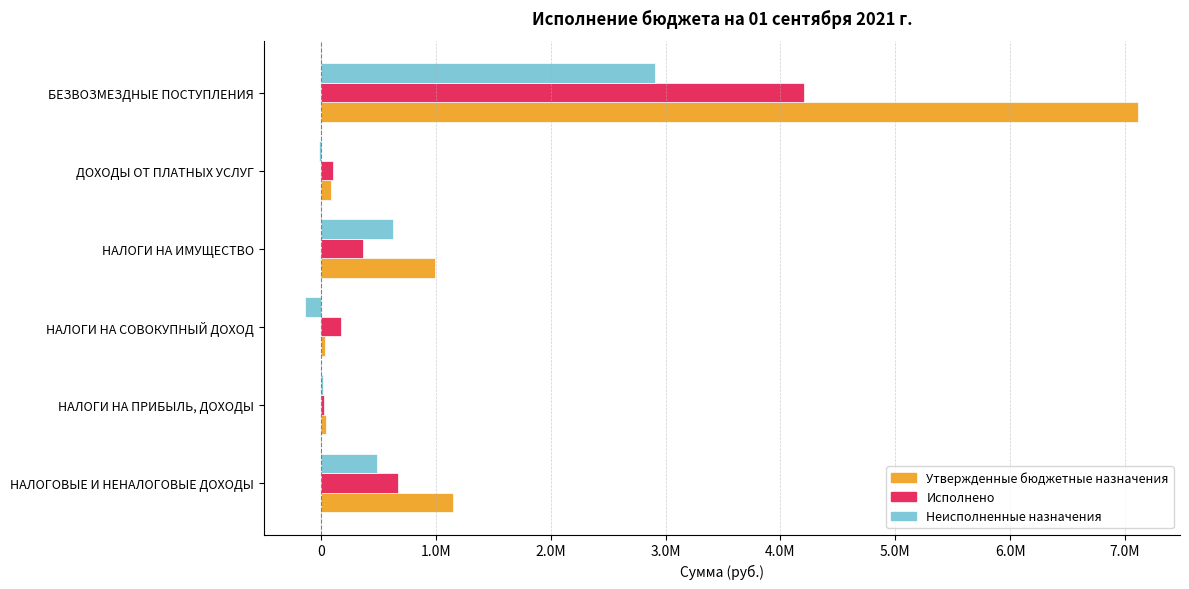

At which category is the sum across all series the highest?

БЕЗВОЗМЕЗДНЫЕ ПОСТУПЛЕНИЯ